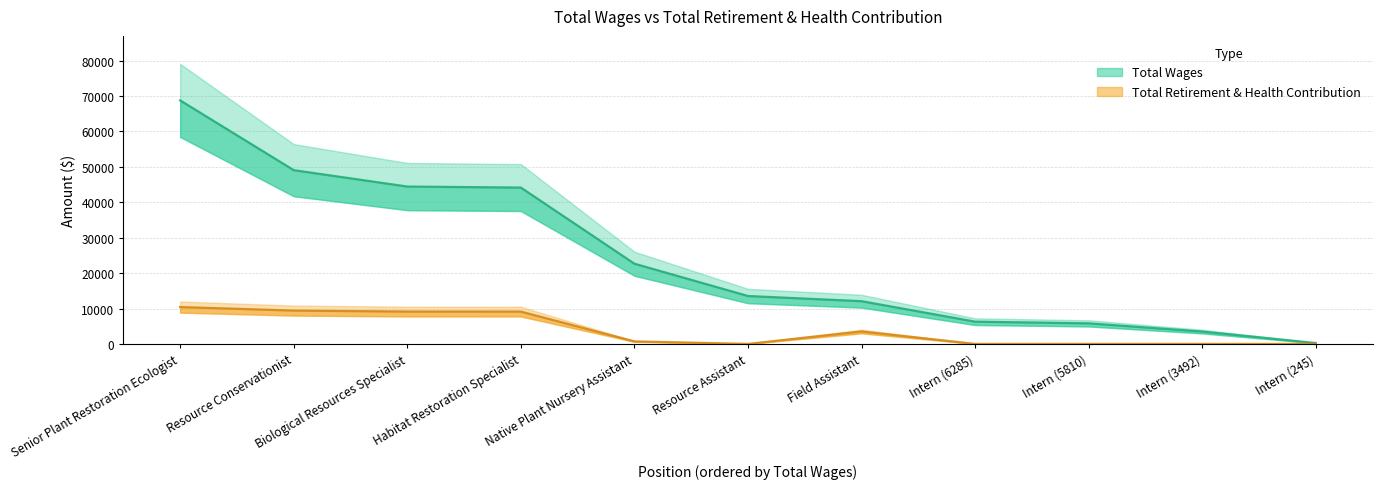

Reading left to right, extract all data points from this chart.

total_wages: 68769	49072	44442	44155	22651	13531	12066	6285	5810	3492	245
total_retirement: 10411	9414	9137	9122	712	0	3516	0	0	0	0